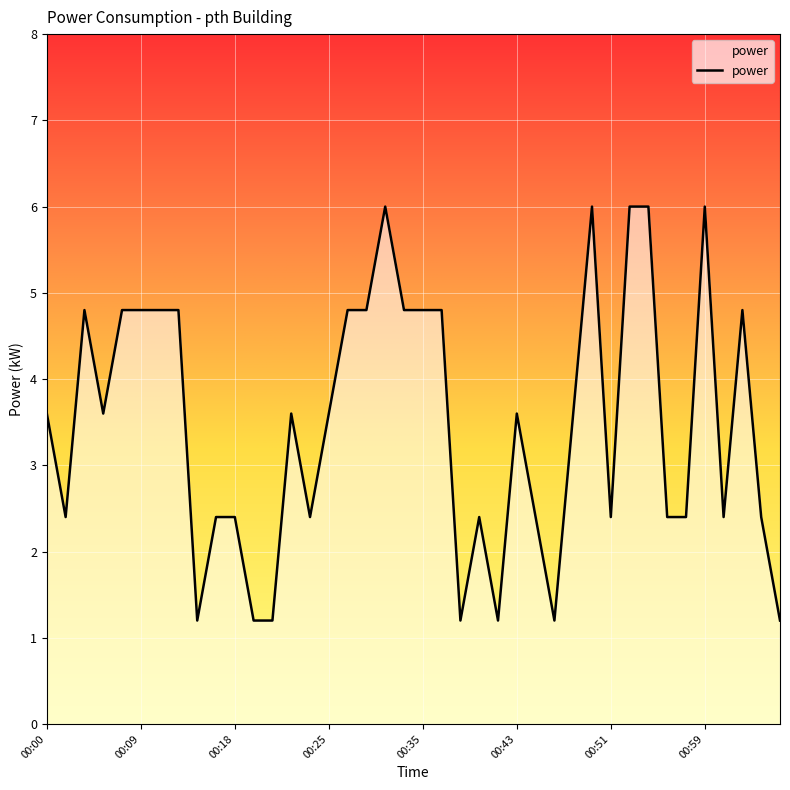

What is the maximum value shown in the chart?

6.0